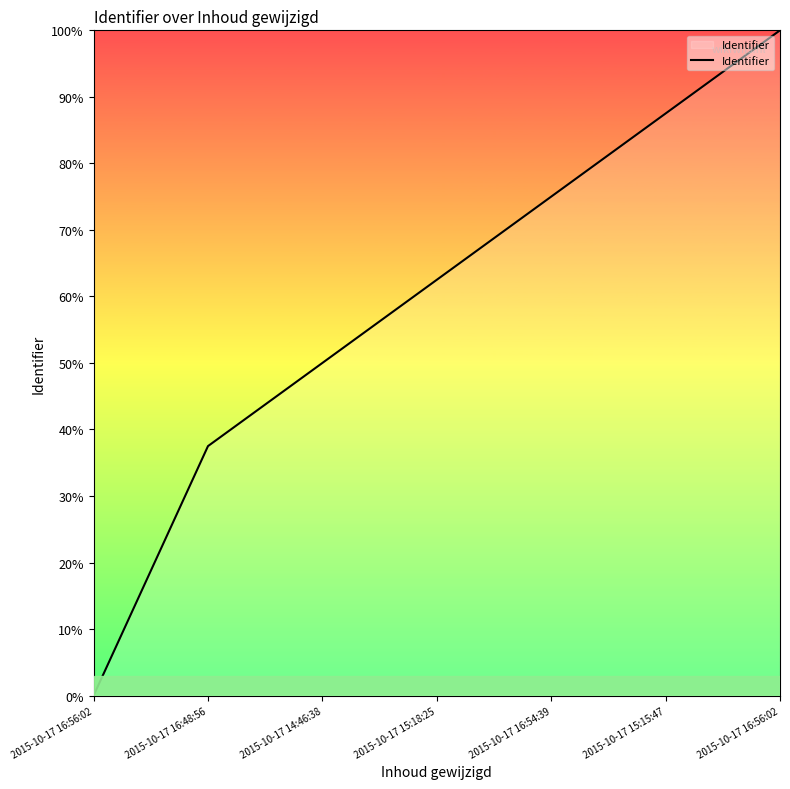

True or false: the data has more than 2 interior local peaks.

False